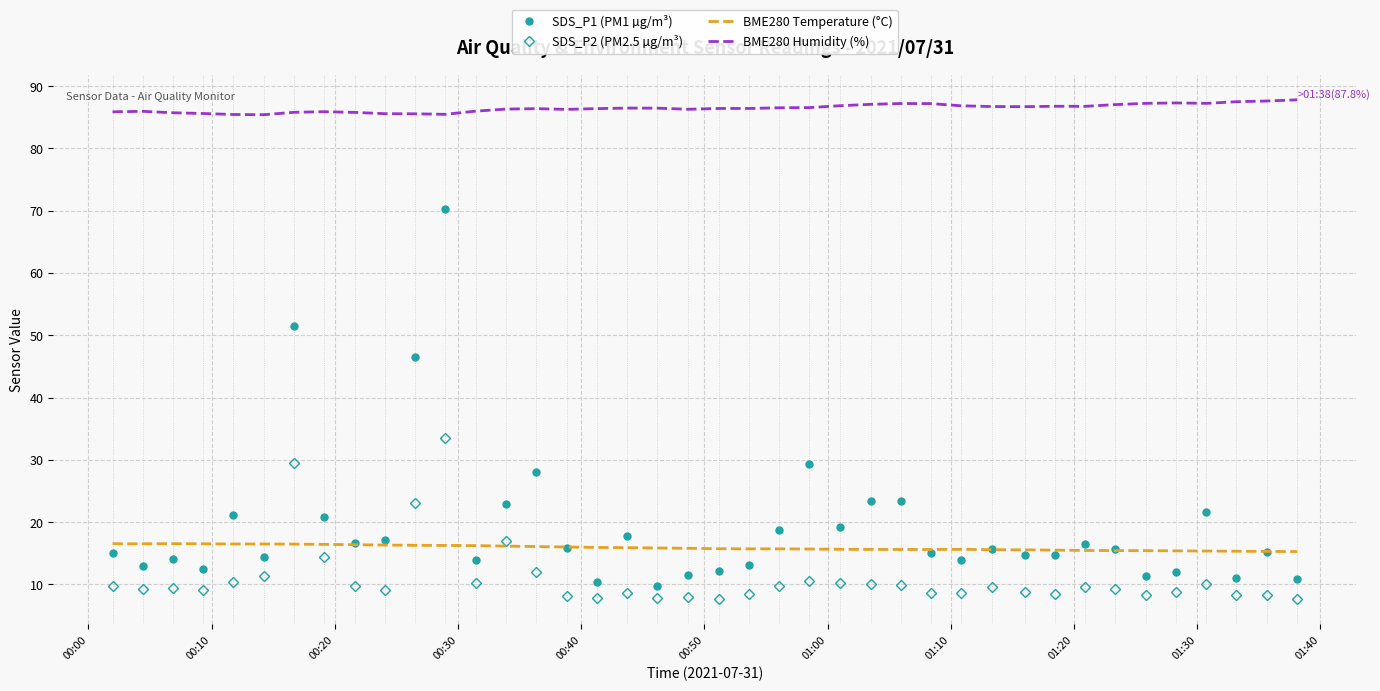

What is the maximum value shown in the chart?

87.8